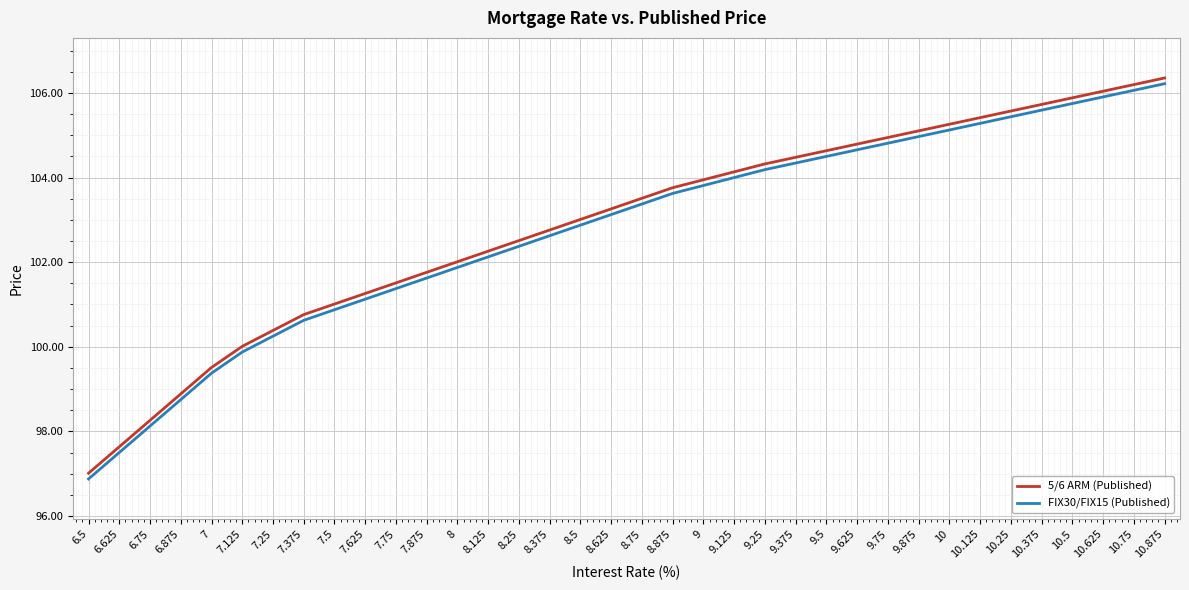

What is the difference between the maximum and second lowest values in the 5/6 ARM (Published) series?

8.7